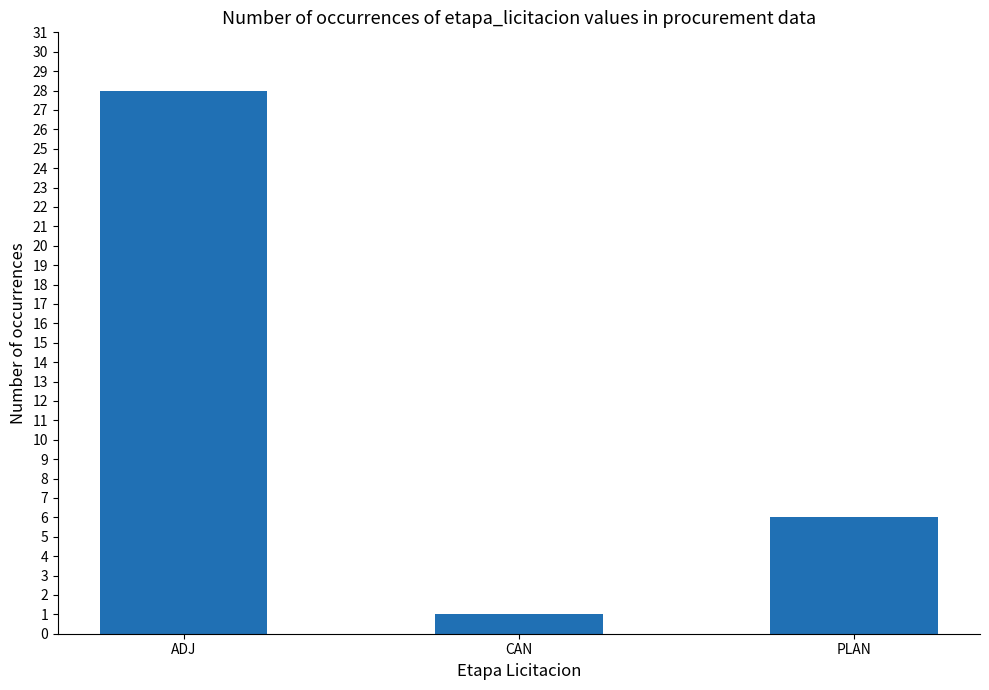

What position from the left is PLAN?

3